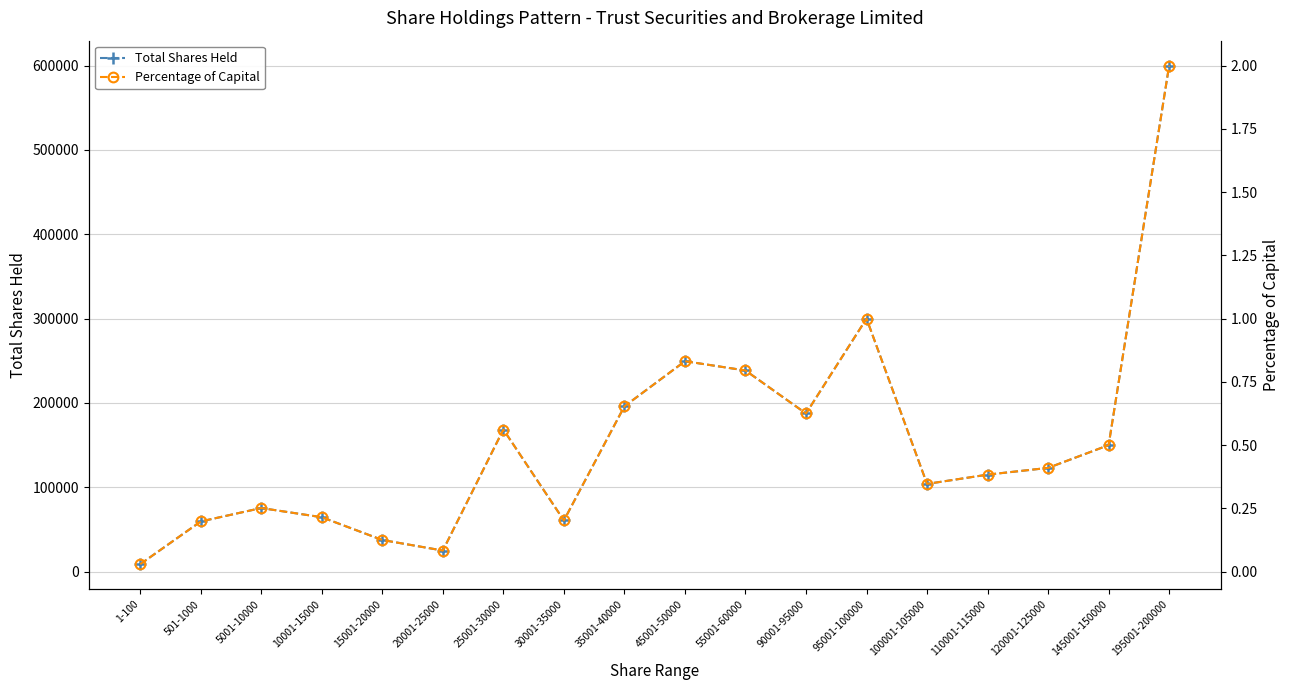

What position from the right is 20001-25000?

13